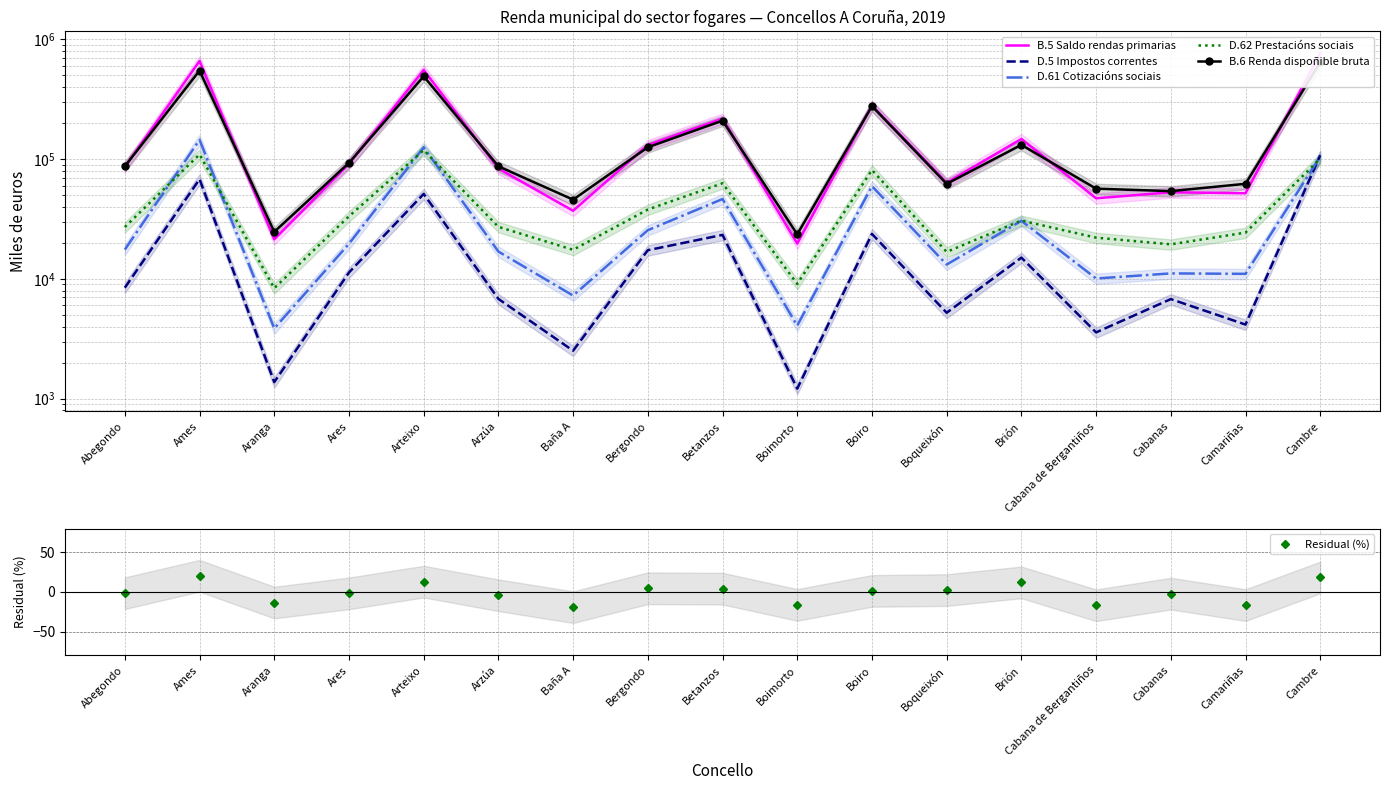

What position from the right is Arzúa?

12